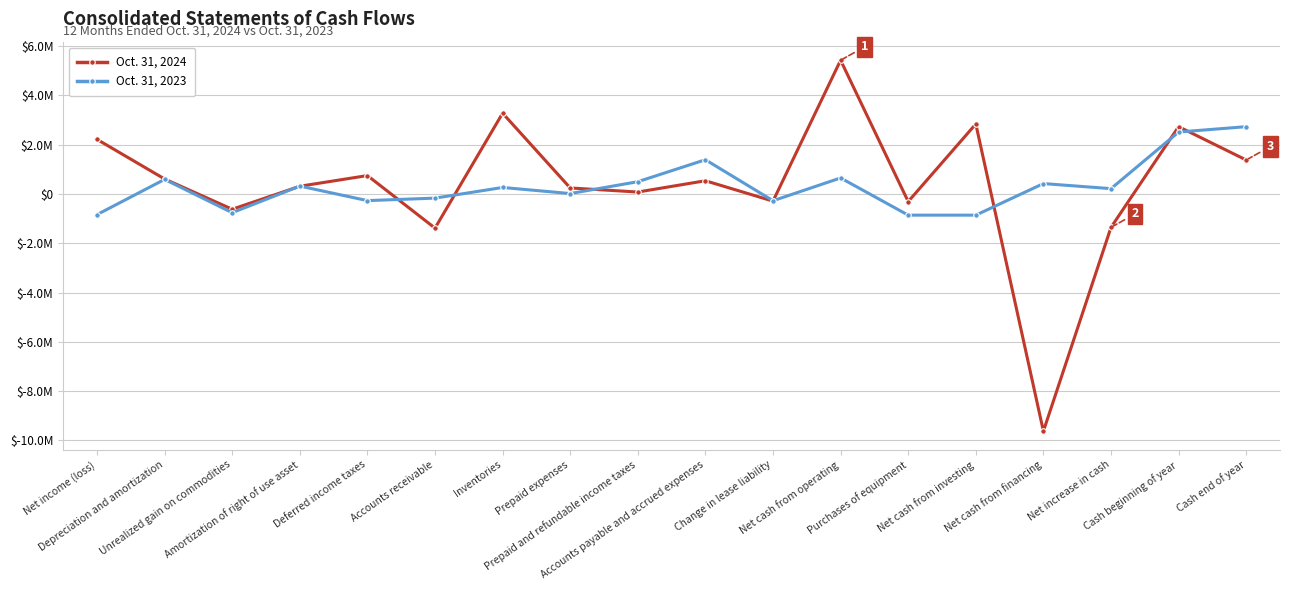

What is the sum of all Oct. 31, 2024 values?

6850062